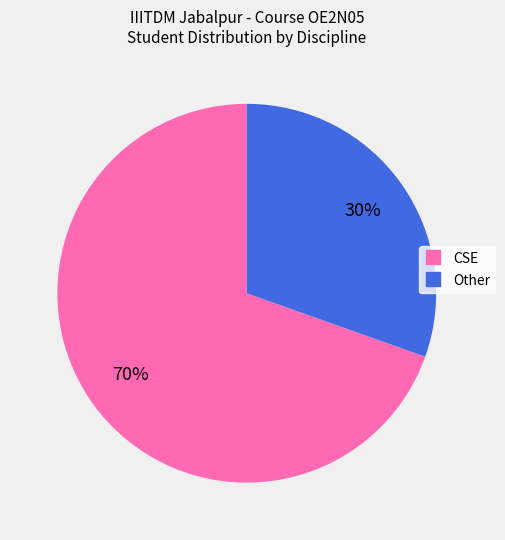

Is there any slice that represents more than half of the pie?

Yes